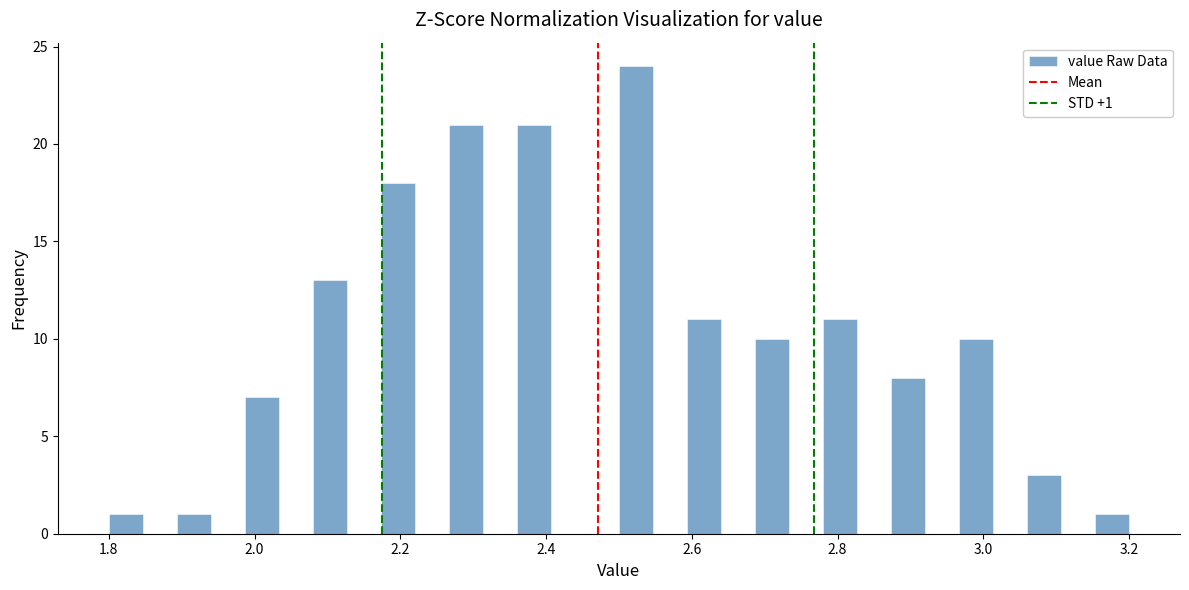

Read against the x-axis, roughly where is the centre of the tallest bar?

2.52